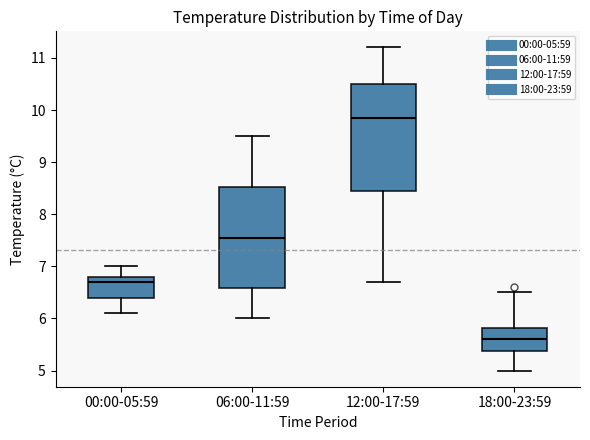

Which box has the highest median line?

12:00-17:59